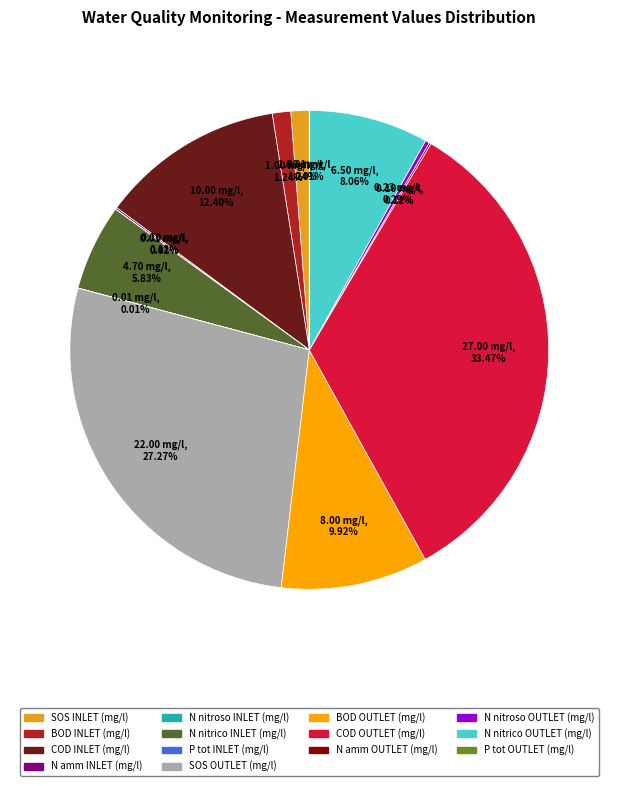

True or false: BOD INLET (mg/l) accounts for 11% of the total.

False